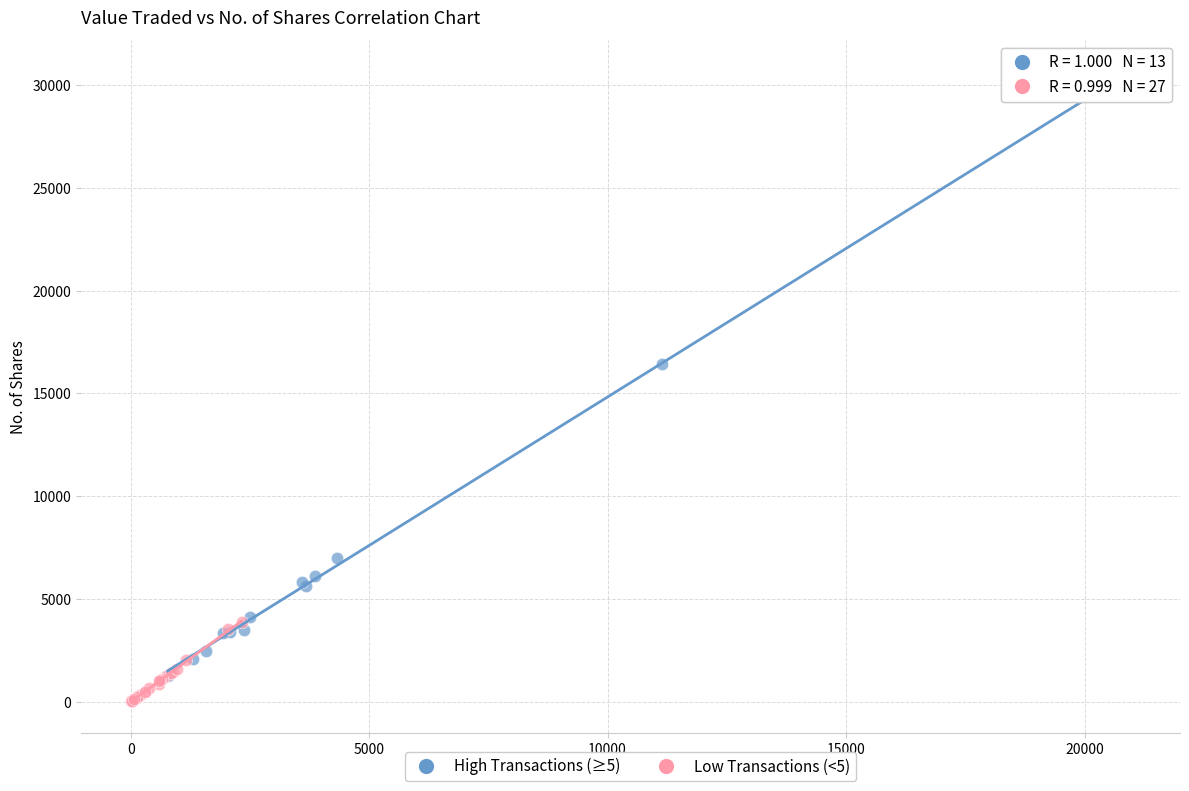

Which series reaches the maximum Y coordinate?

High Transactions (≥5)